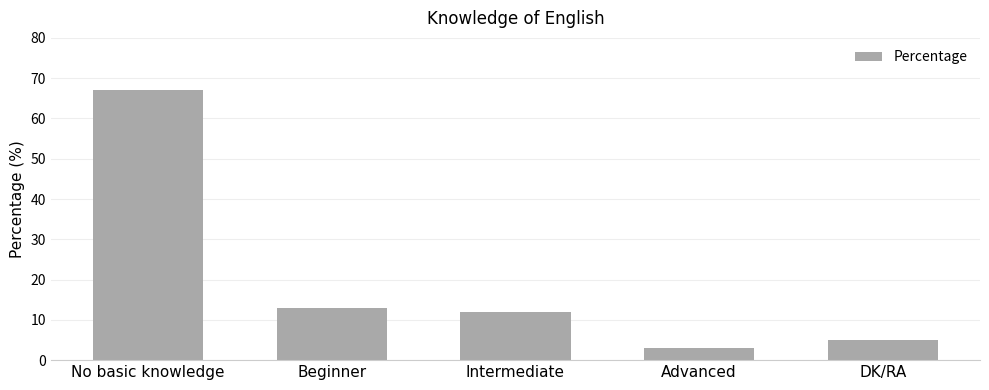

Is it true that the value at No basic knowledge is 104?

False